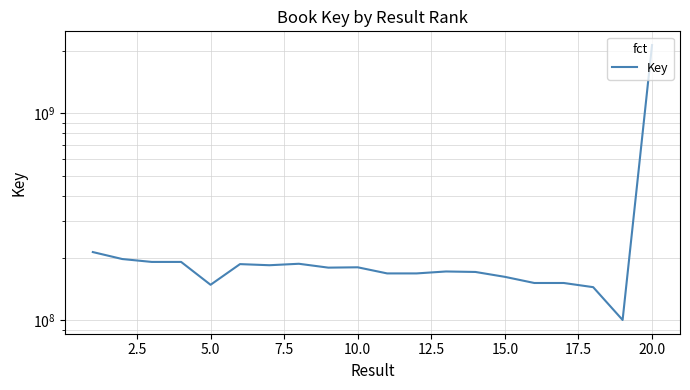

Reading right to left, what are all the values shown in this chart?

2132374716	100336871	144527071	151378484	151378526	162078421	171129454	172058922	168377518	168377479	180229435	179559065	187444737	184420972	186718283	148389793	191332338	191332216	197579120	213493592